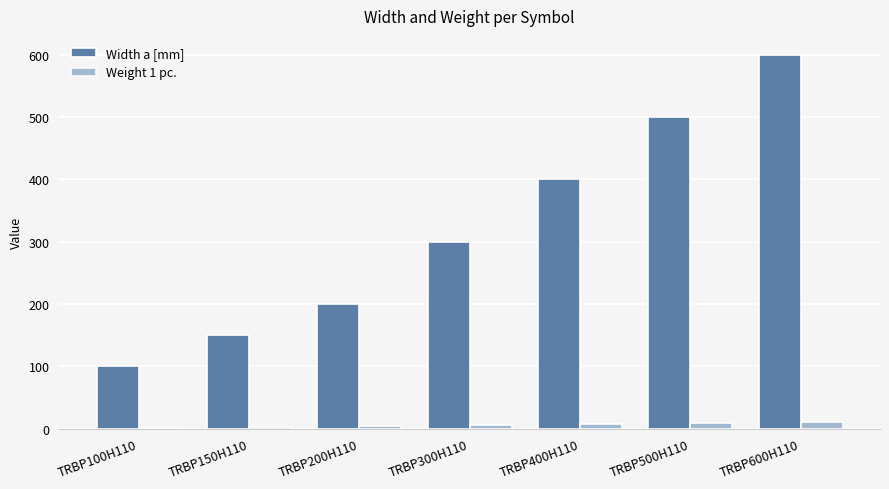

Where is Width a [mm] nearest to the value 350?

TRBP300H110